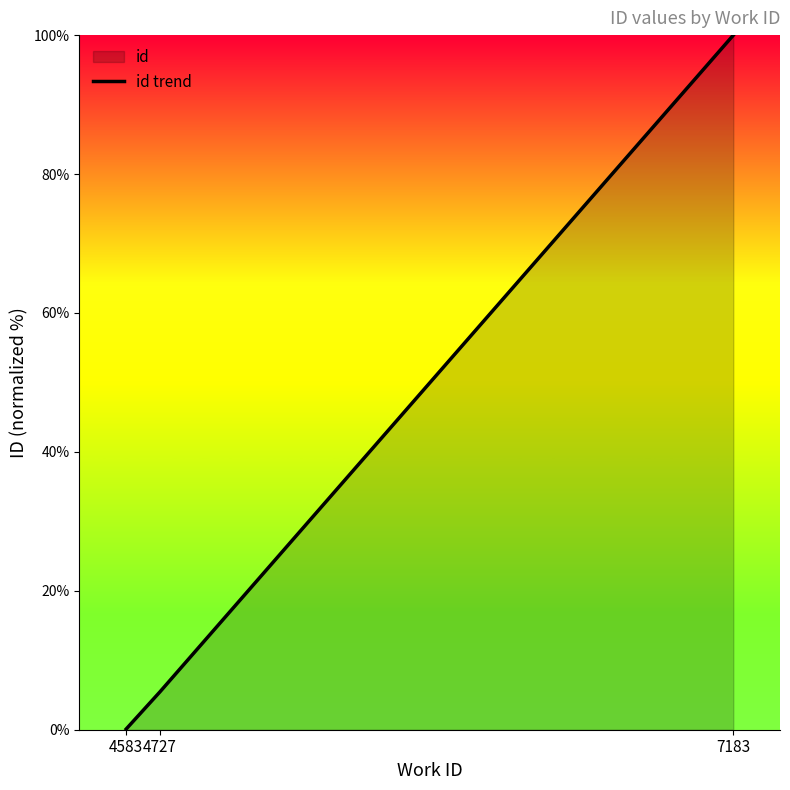

Rank the categories by value from lowest to highest.

4583, 4727, 7183